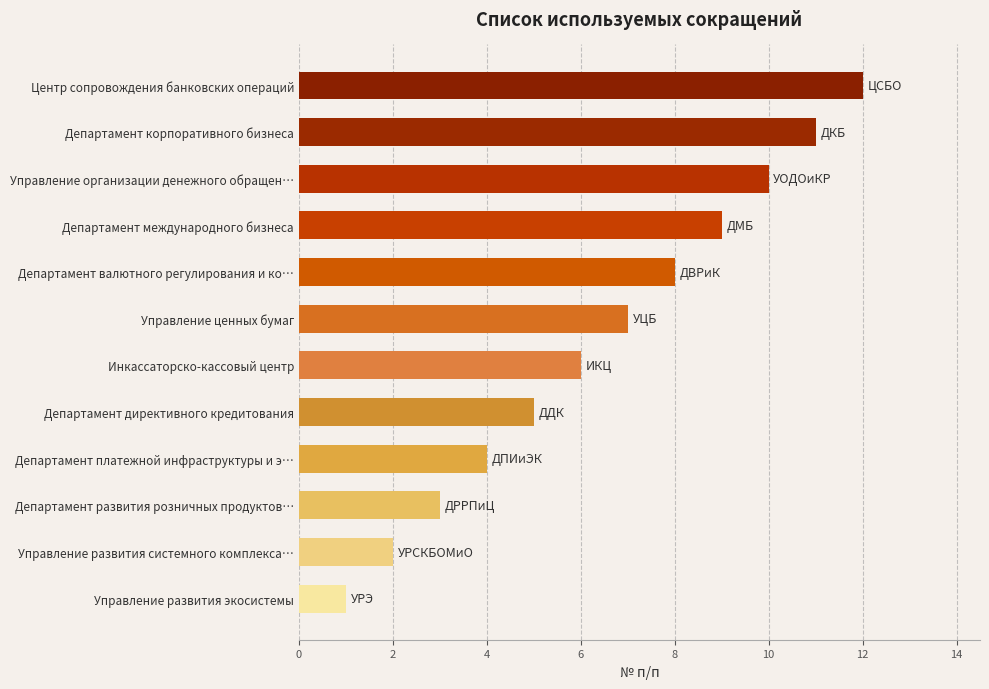

Are the bars grouped side by side (vs. stacked)?

No